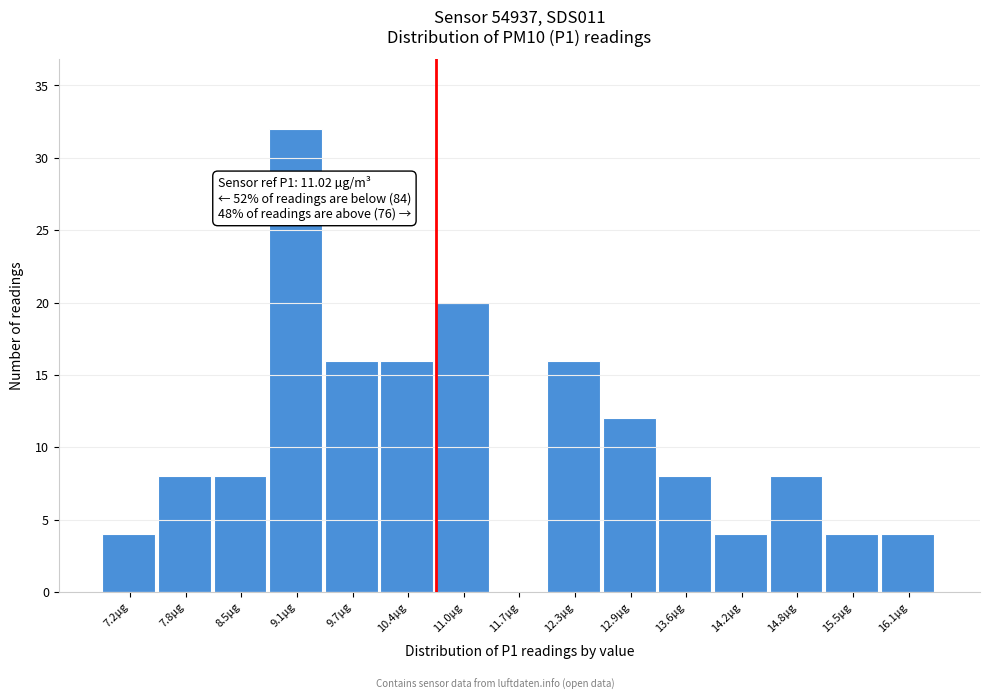

Reading left to right, extract all data points from this chart.

7.2µg=4	7.8µg=8	8.5µg=8	9.1µg=32	9.7µg=16	10.4µg=16	11.0µg=20	11.7µg=0	12.3µg=16	12.9µg=12	13.6µg=8	14.2µg=4	14.8µg=8	15.5µg=4	16.1µg=4